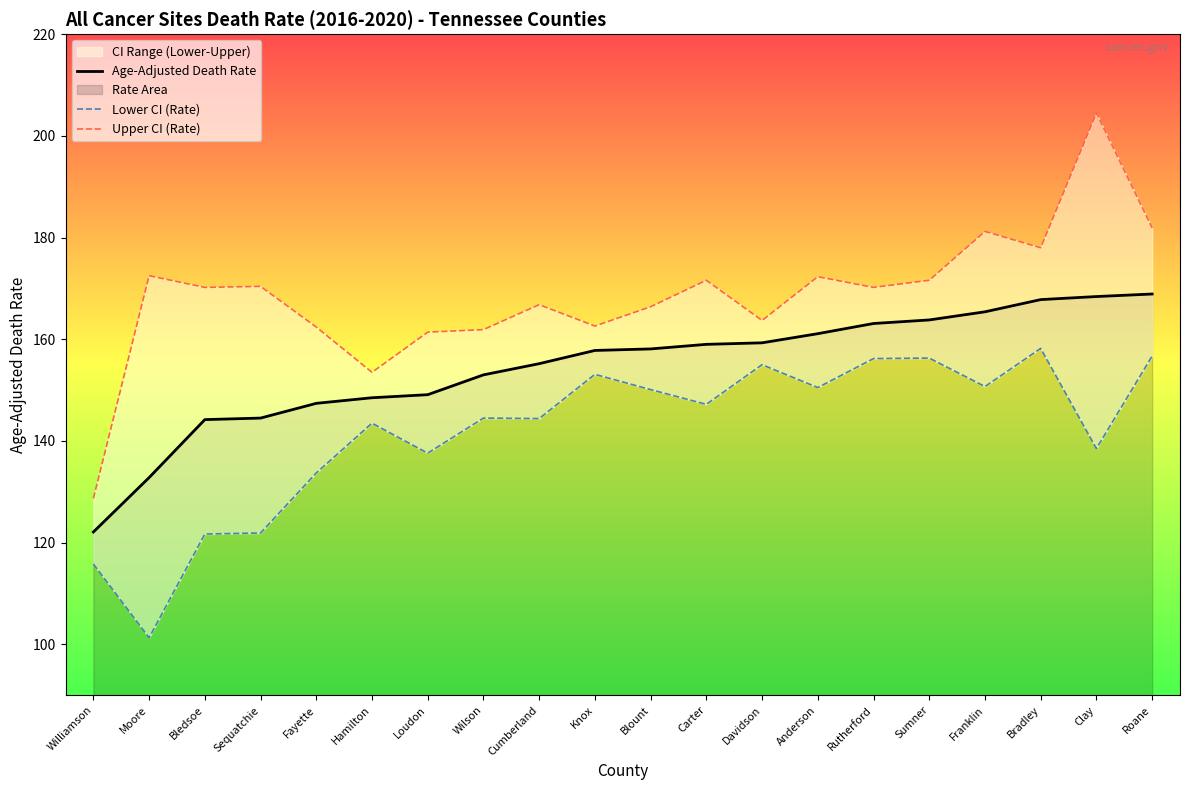

How many values in the Lower CI (Rate) series are below 147?

10